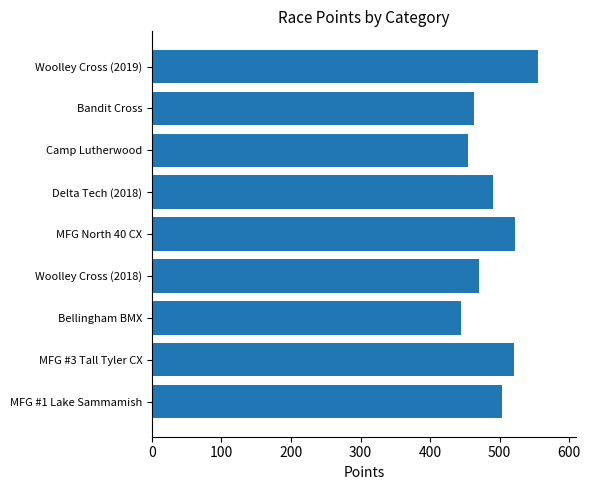

What is the change in value from MFG #3 Tall Tyler CX to Delta Tech (2018)?

-30.6